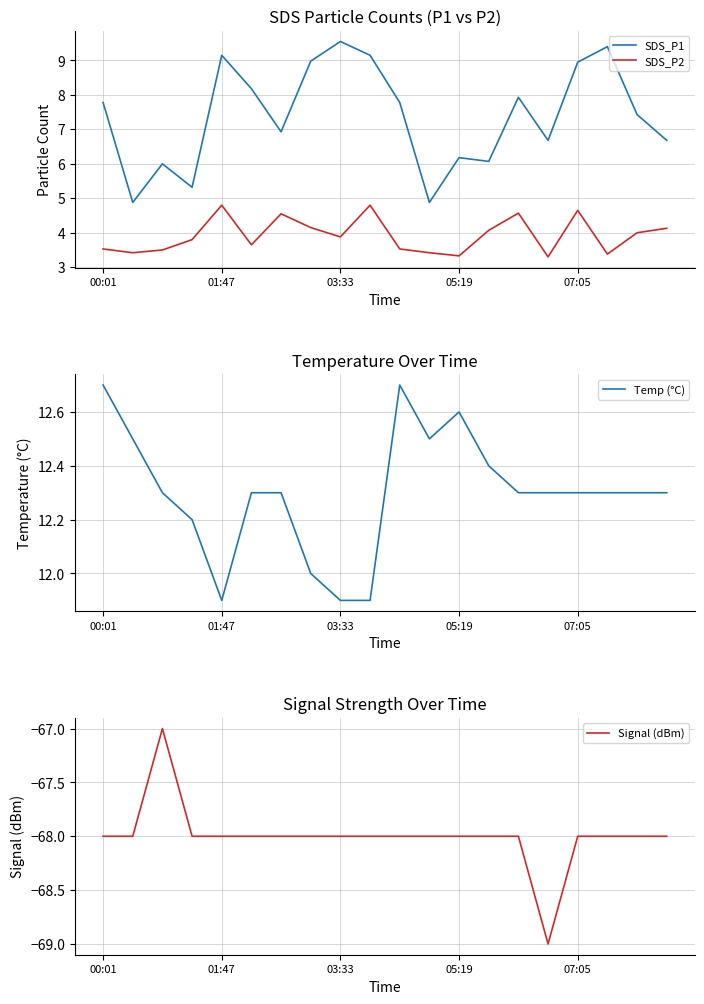

Where does the SDS_P1 series first go above 7?

00:01